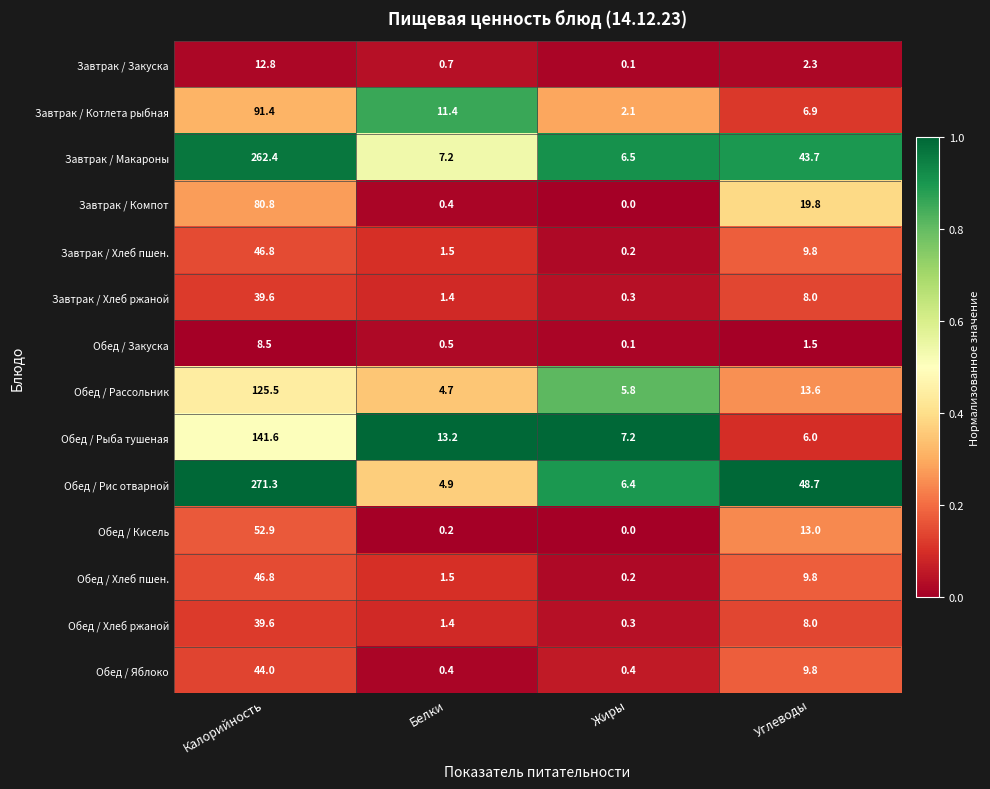

At which category is the sum across all series the highest?

Калорийность